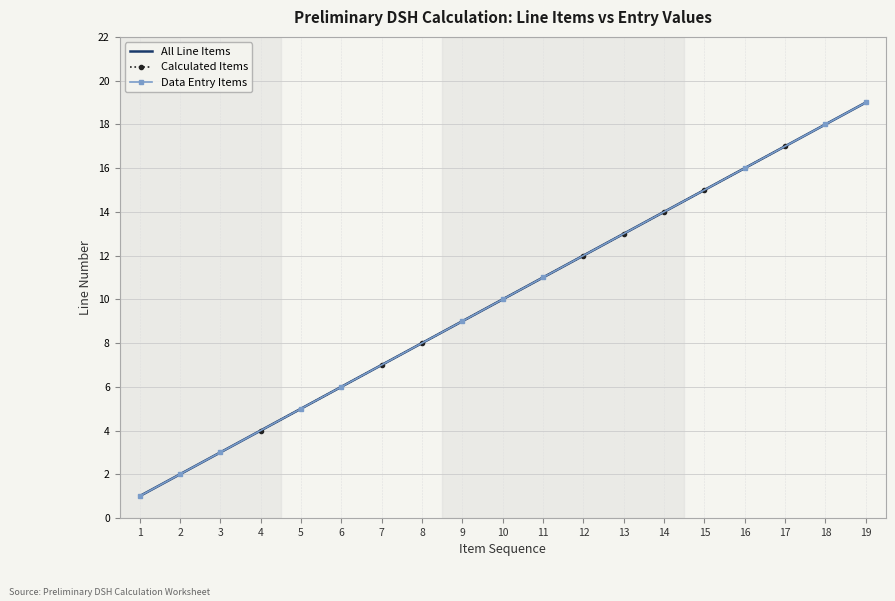

What is the minimum value shown in the chart?

1